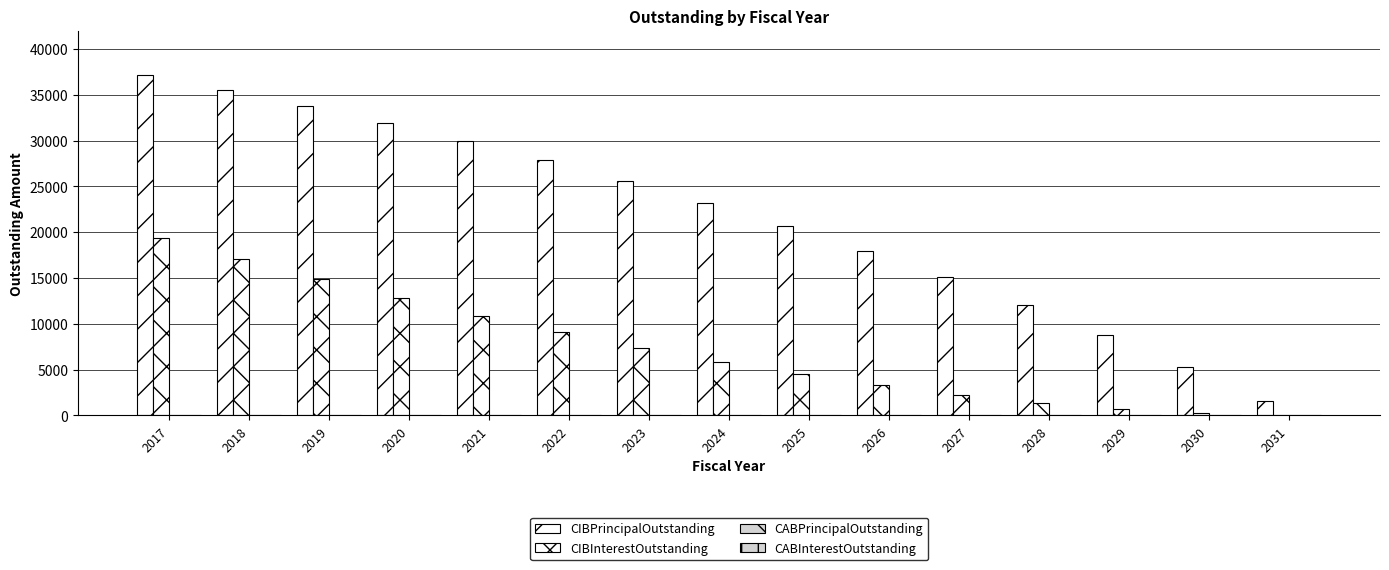

Which category has the highest value across all series?

2017